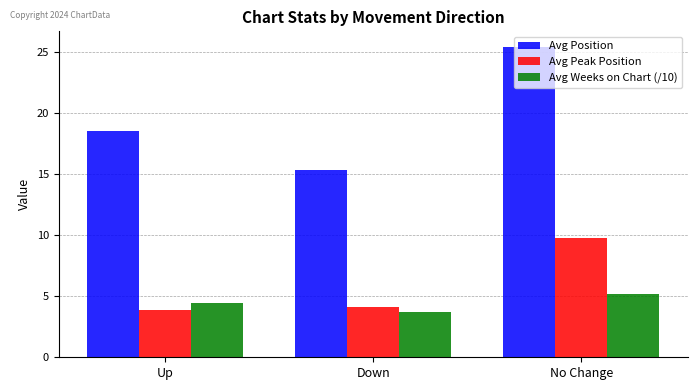

At Down, list the series in order from smallest to largest.

Avg Weeks on Chart (/10), Avg Peak Position, Avg Position